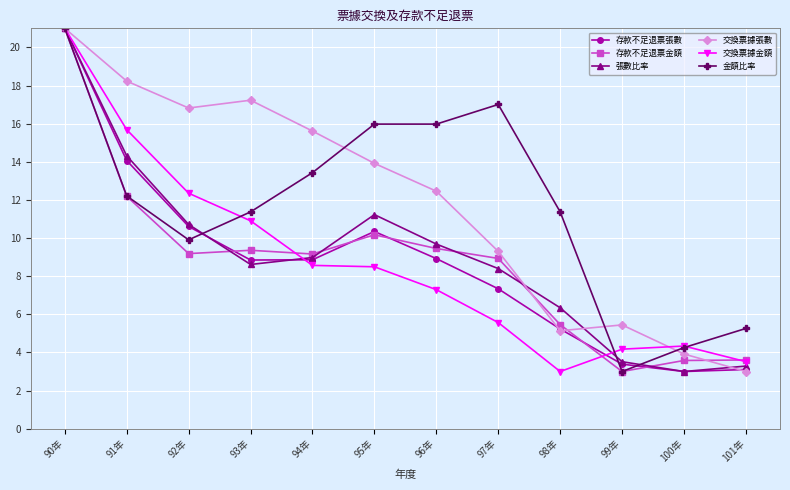

Where is 交換票據張數 nearest to the value 12?

96年